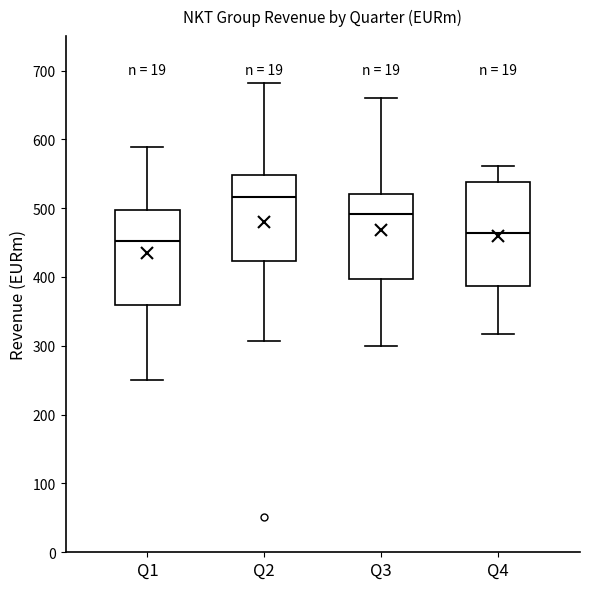

Reading left to right, transcribe this box plot: for each box, give where its median line is, the range the box spans, and where its two whiskers end, as read against the y-axis. The values are not printed on the chart, so give them approximately, as read against the axis.

Q1: median 450, box 360 to 500, whiskers 250 to 590
Q2: median 520, box 420 to 550, whiskers 310 to 680
Q3: median 490, box 400 to 520, whiskers 300 to 660
Q4: median 460, box 390 to 540, whiskers 320 to 560